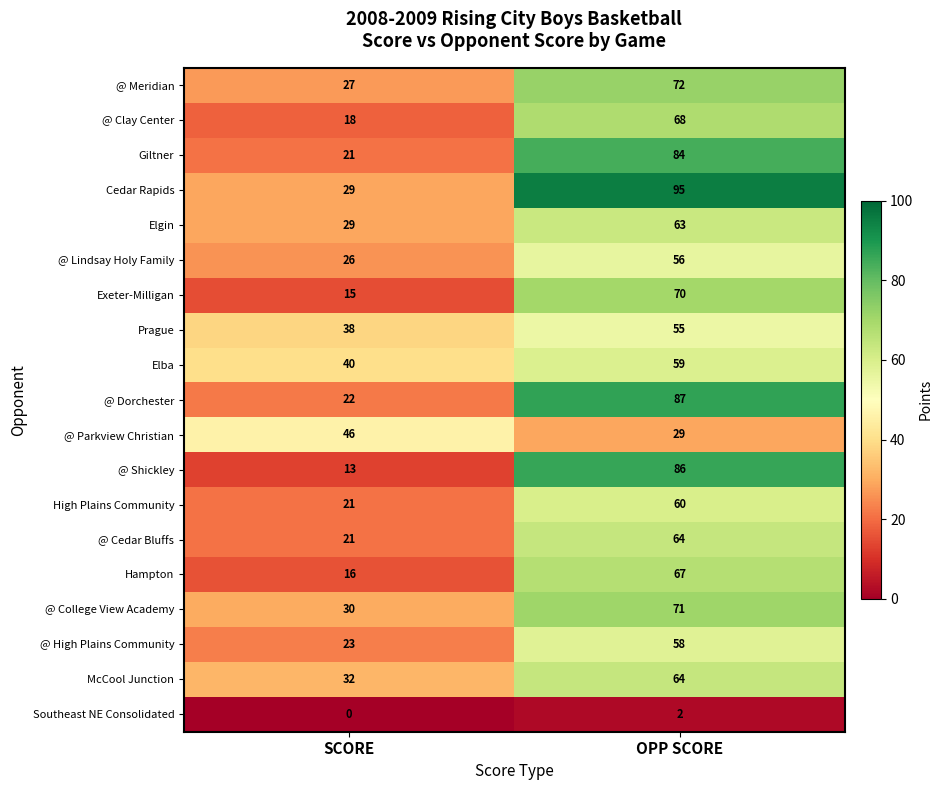

Which series has the largest total across all categories?

Cedar Rapids